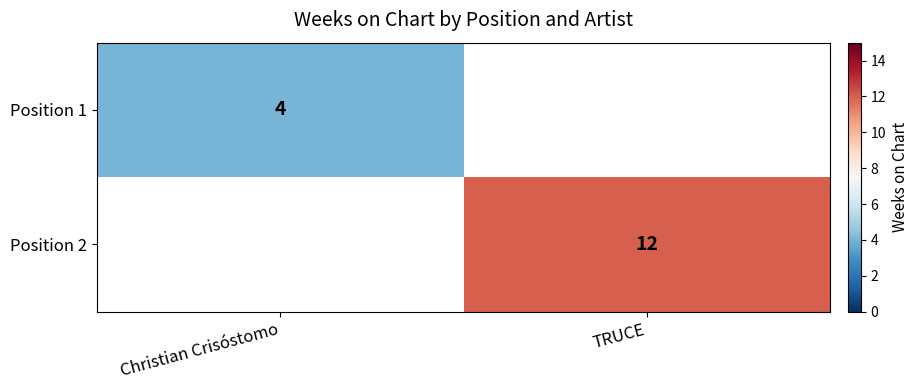

How many categories are shown in the chart?

2